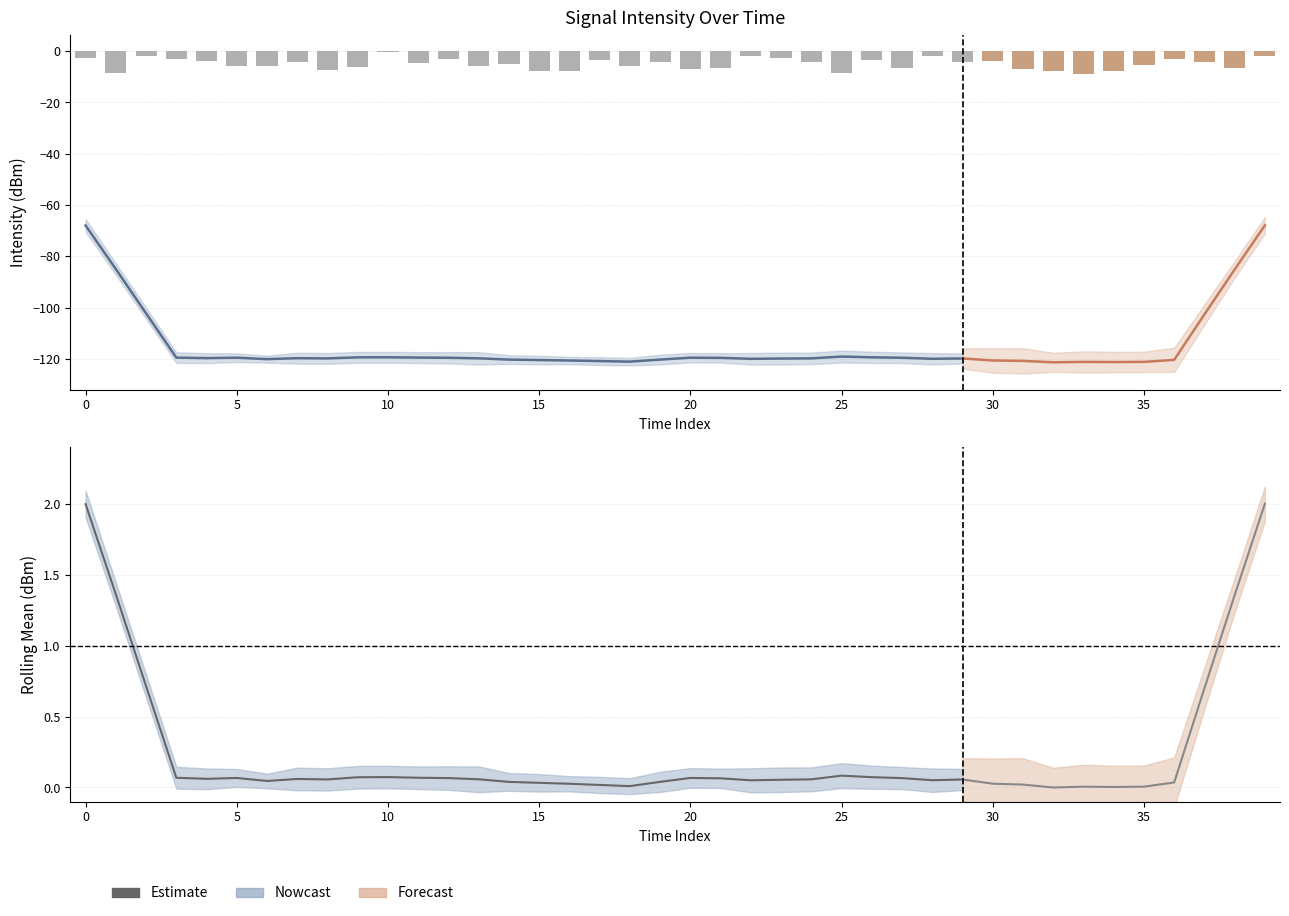

The chart shows a value of 0.0 at 25. True or false?

False